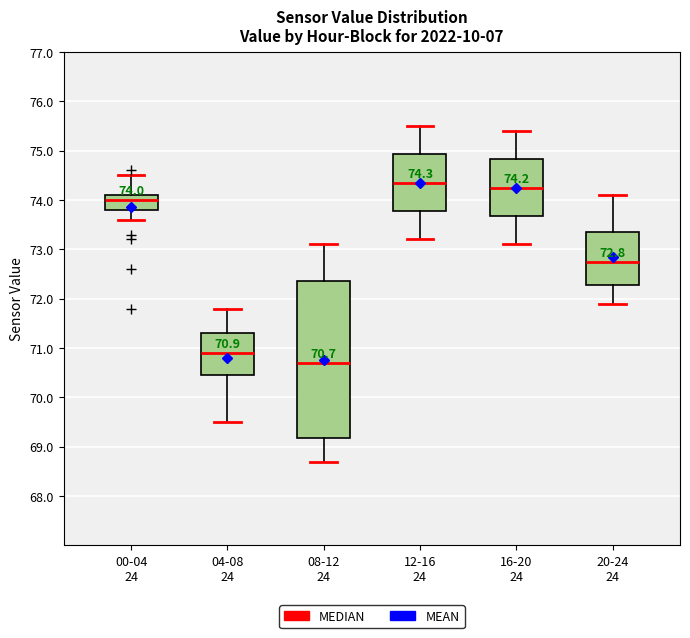

Which box's median line is the lowest?

08-12 24